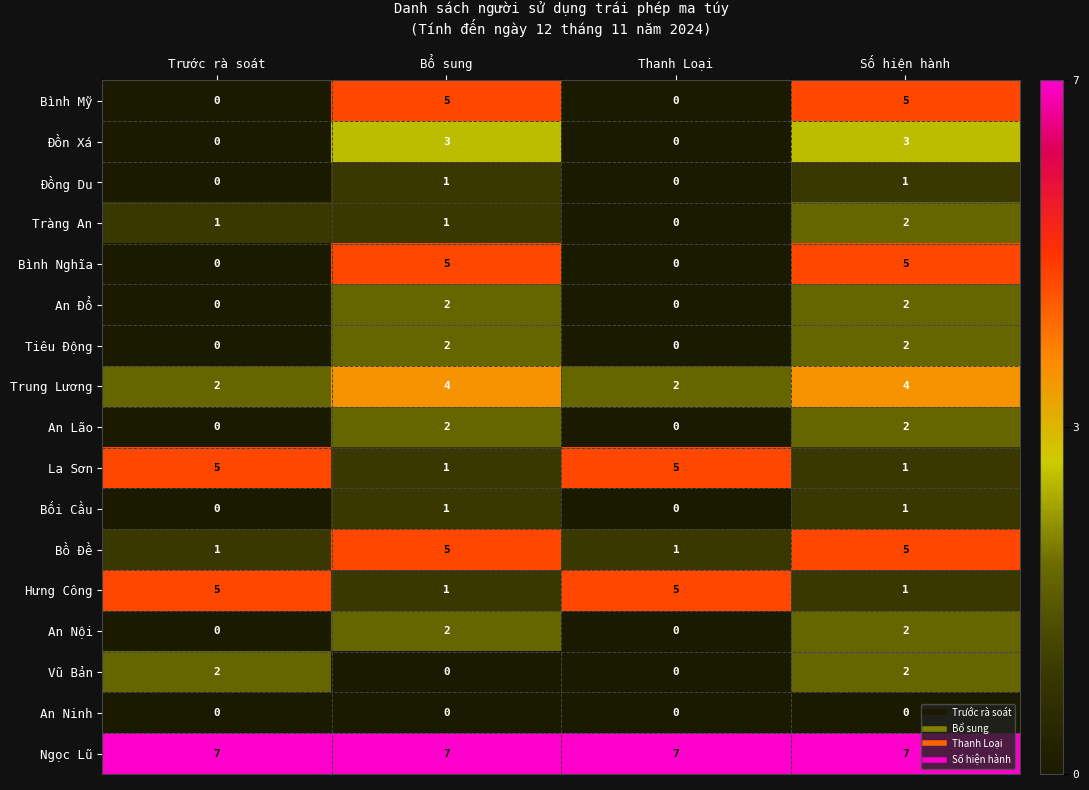

Count the Hưng Công values in the range 1 to 5.

4